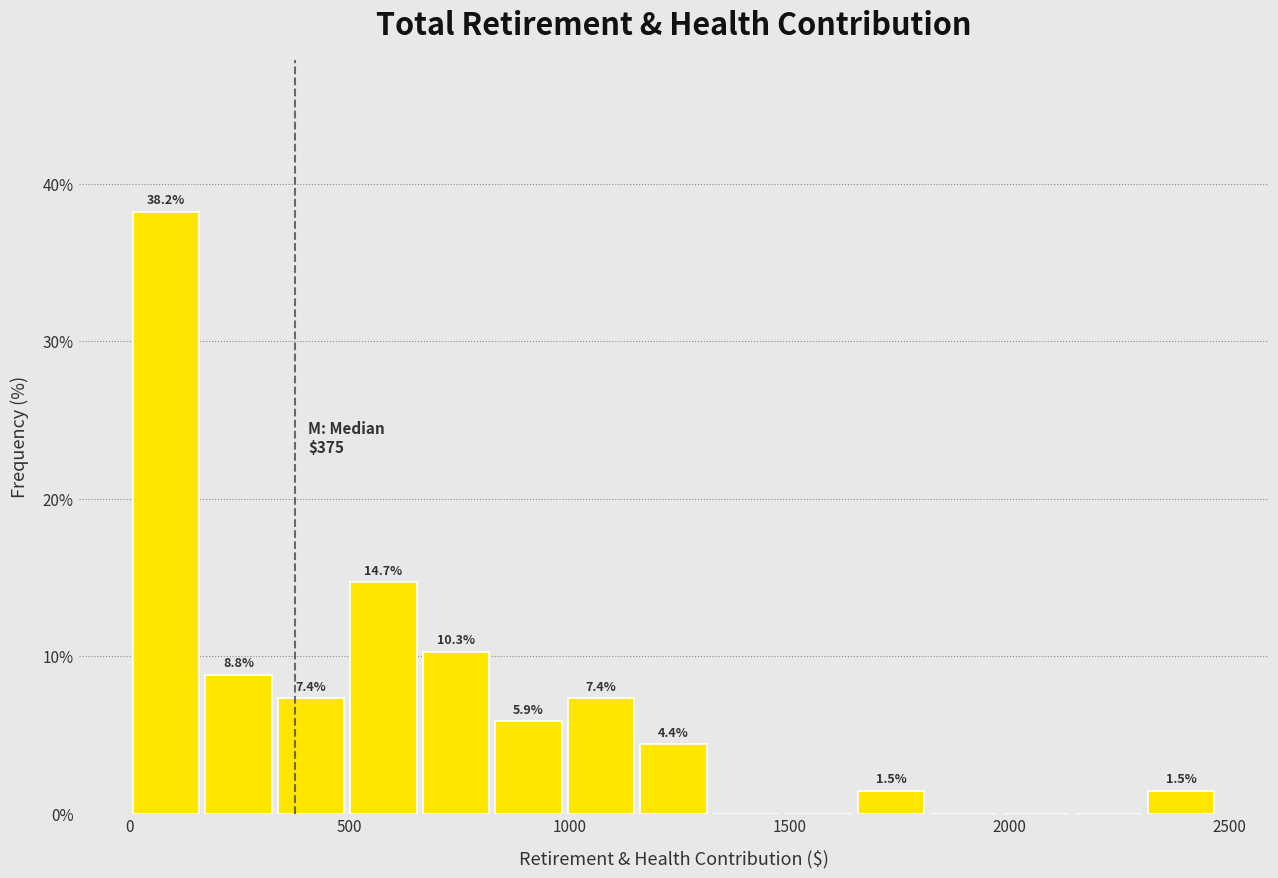

Read against the x-axis, roughly where is the centre of the tallest bar?

100